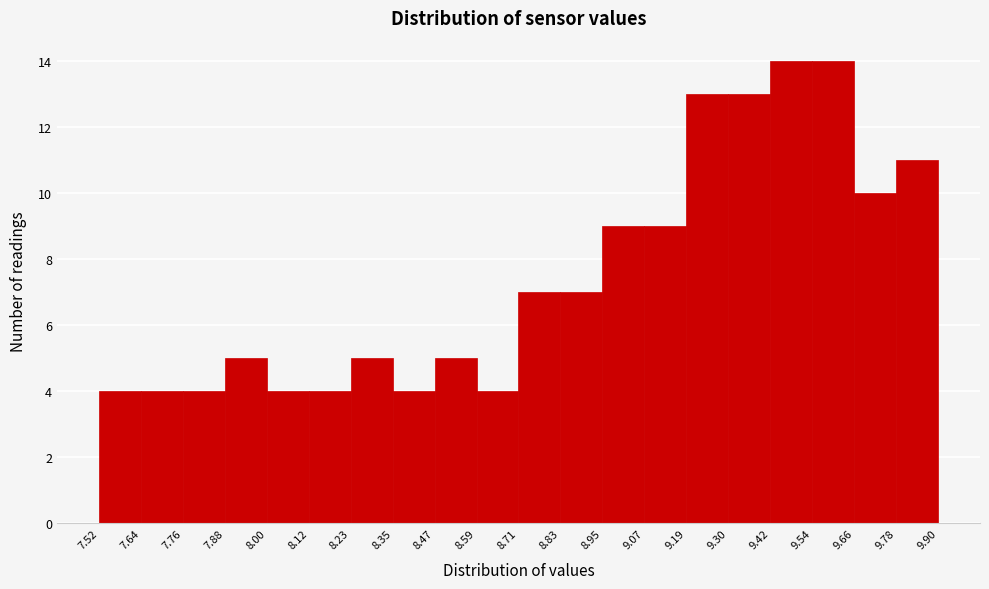

Reading left to right, transcribe this chart: for each bar, give the range it covers on the x-axis and its height. The values are not printed on the chart, so give them approximately, as read against the axis.

7.52 to 7.64: 4
7.64 to 7.76: 4
7.76 to 7.88: 4
7.88 to 8.00: 5
8.00 to 8.12: 4
8.12 to 8.23: 4
8.23 to 8.35: 5
8.35 to 8.47: 4
8.47 to 8.59: 5
8.59 to 8.71: 4
8.71 to 8.83: 7
8.83 to 8.95: 7
8.95 to 9.07: 9
9.07 to 9.19: 9
9.19 to 9.30: 13
9.30 to 9.42: 13
9.42 to 9.54: 14
9.54 to 9.66: 14
9.66 to 9.78: 10
9.78 to 9.90: 11